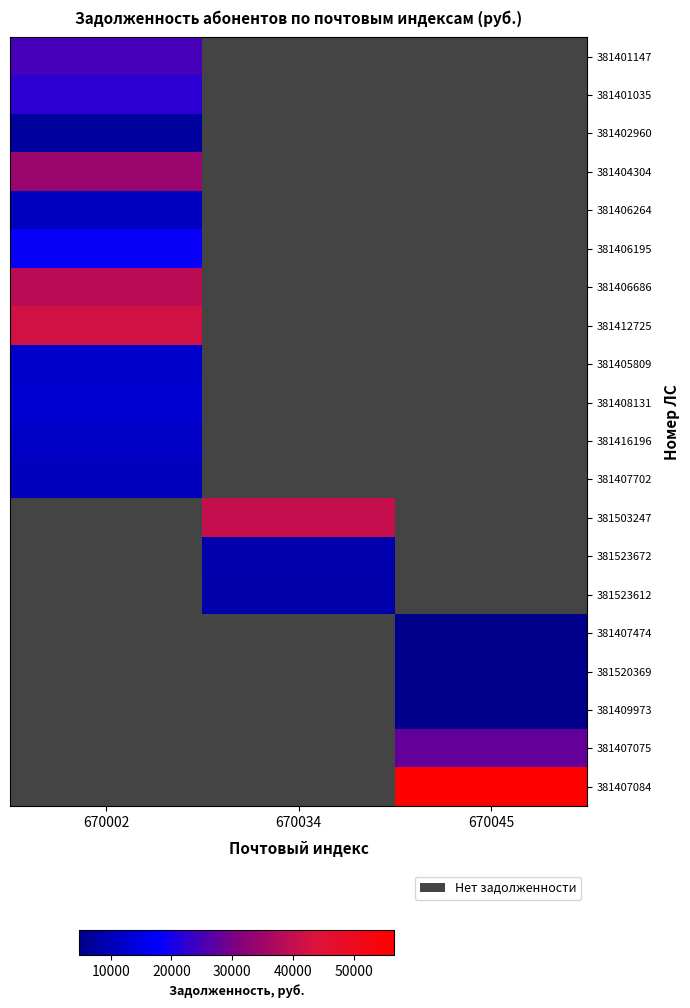

Which series has the largest range (max minus min)?

381401147